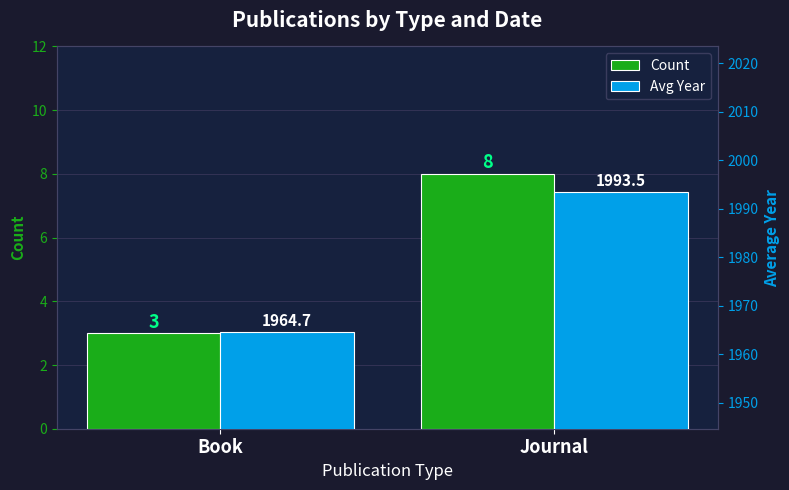

What is the label of the 2nd bar from the right?

Book